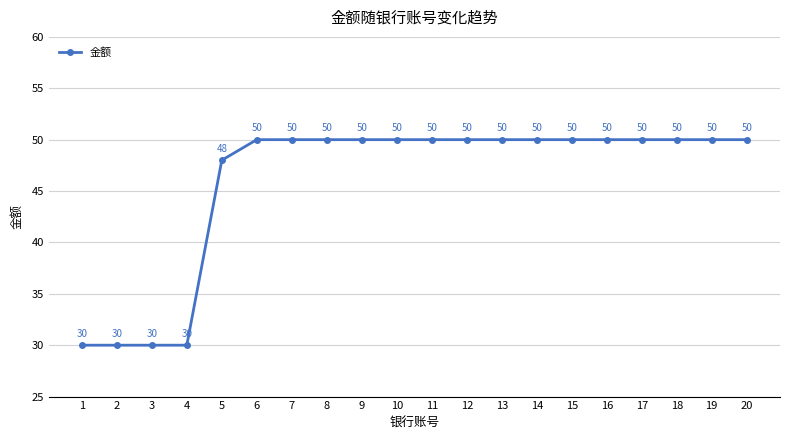

What value does the data have at 16?

50